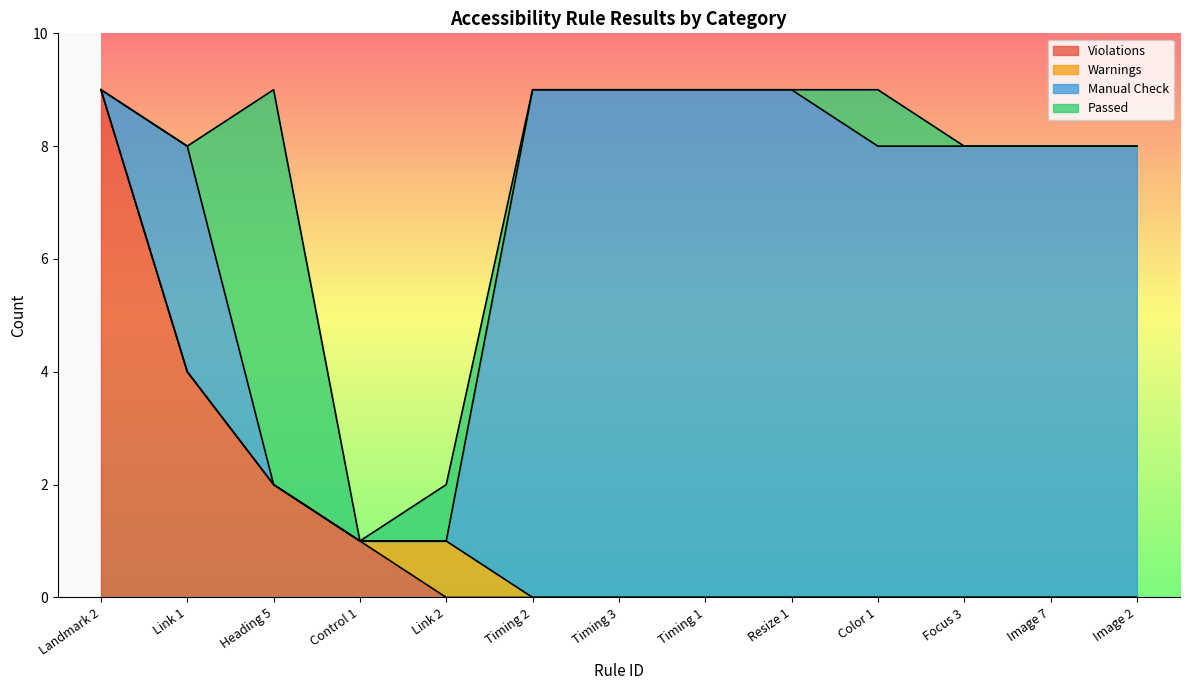

Rank the series by their maximum value, from lowest to highest.

Warnings, Passed, Violations, Manual Check